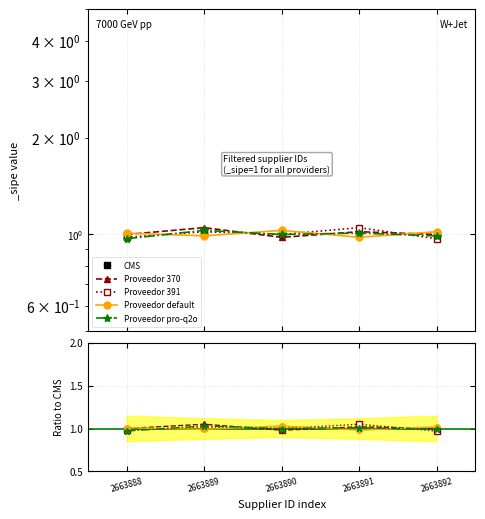

Does the chart display data point markers on the line(s)?

Yes